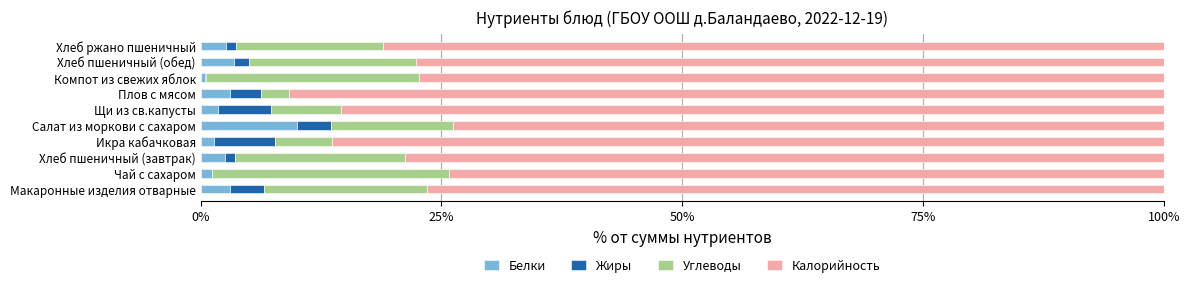

What is the maximum value for Белки?

10.0